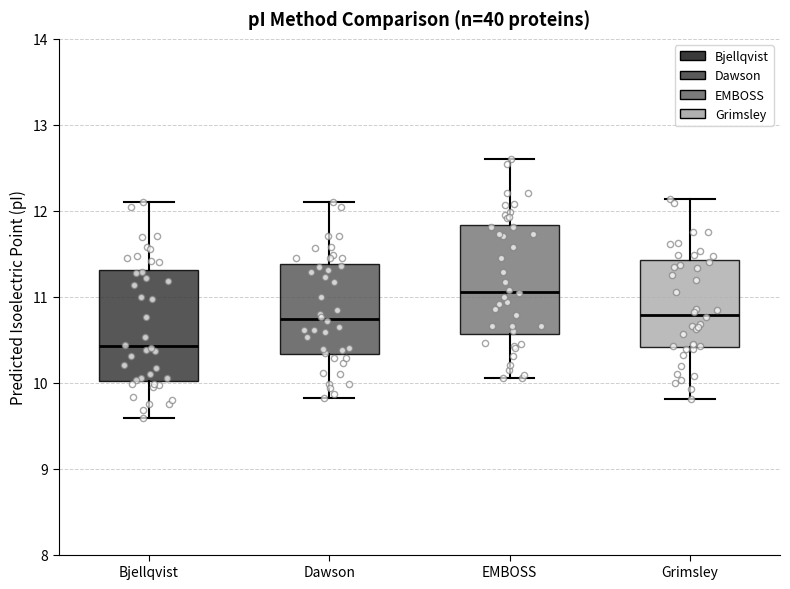

Where is the upper edge of the box for Grimsley on the y-axis? The values are not printed on the chart, so give them approximately, as read against the axis.

11.4